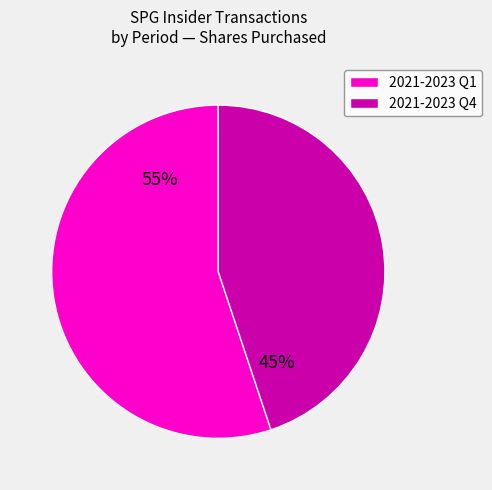

Which has a higher value, 2021-2023 Q1 or 2021-2023 Q4?

2021-2023 Q1